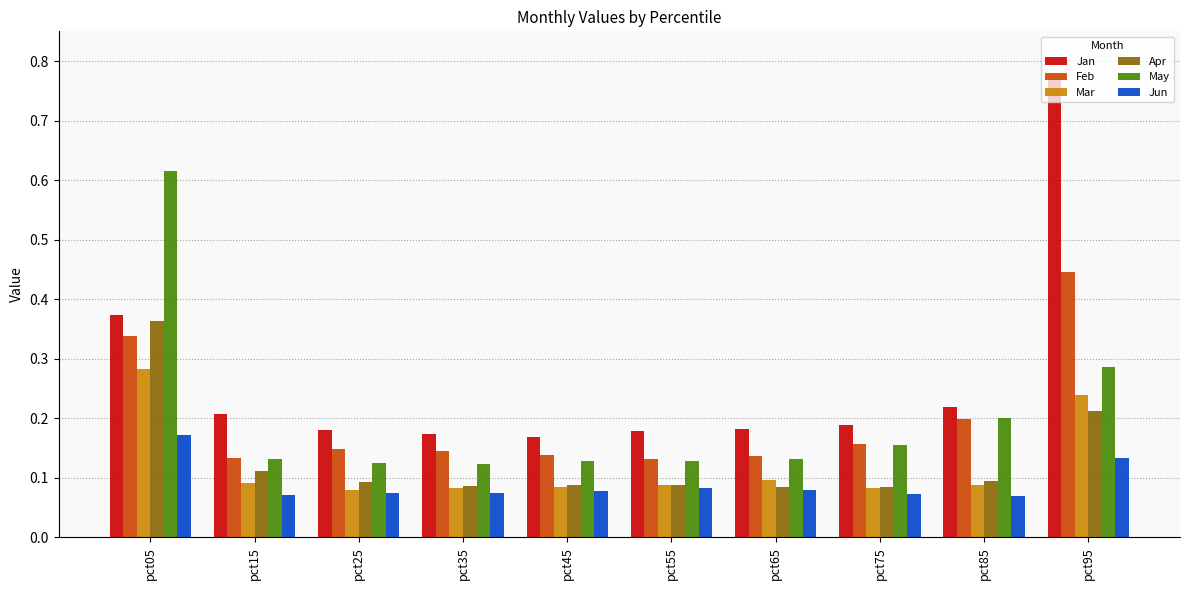

Count the number of categories in the chart.

10